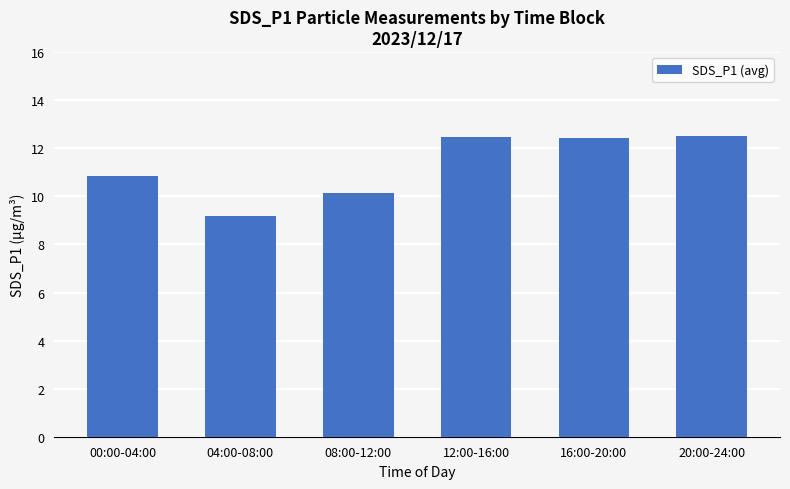

What is the change in value from 12:00-16:00 to 16:00-20:00?

-0.1